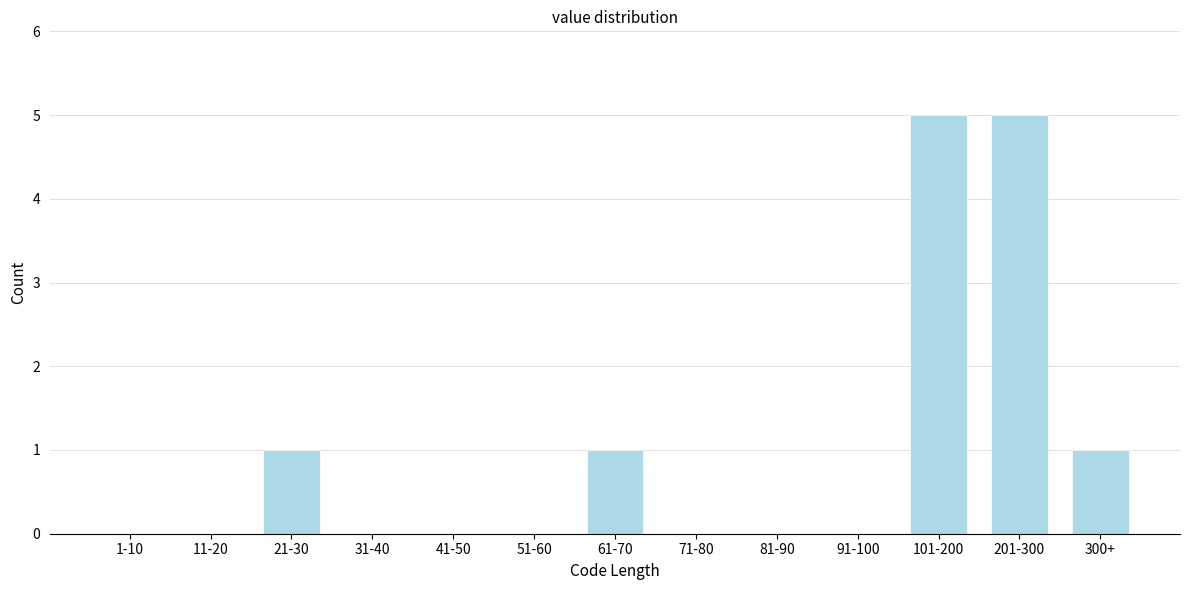

Reading left to right, extract all data points from this chart.

1-10=0	11-20=0	21-30=1	31-40=0	41-50=0	51-60=0	61-70=1	71-80=0	81-90=0	91-100=0	101-200=5	201-300=5	300+=1